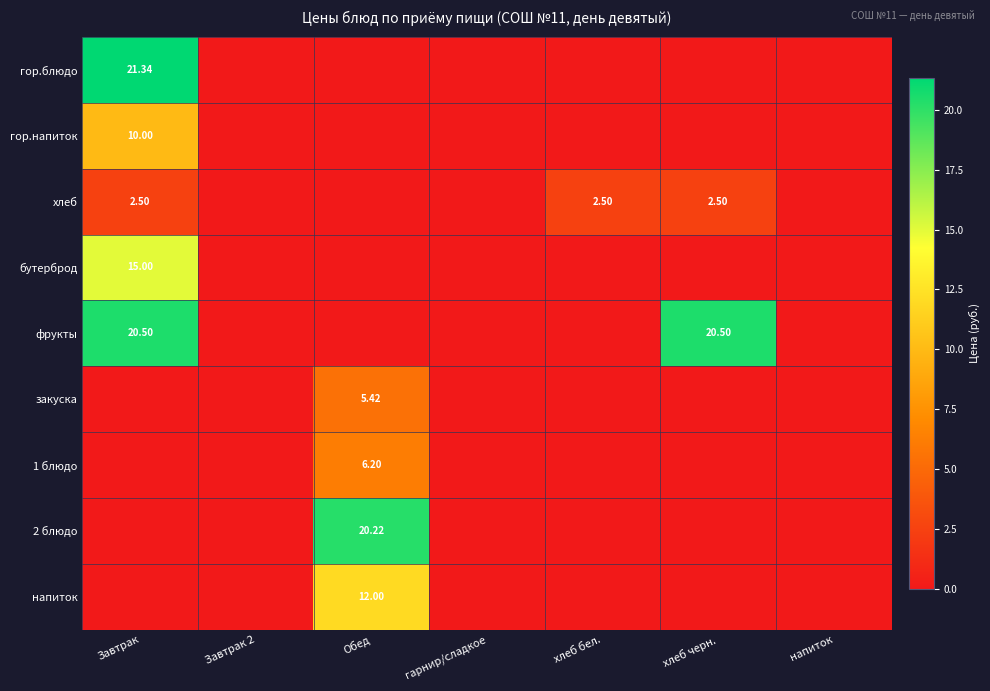

Where is 2 блюдо nearest to the value 10?

Завтрак